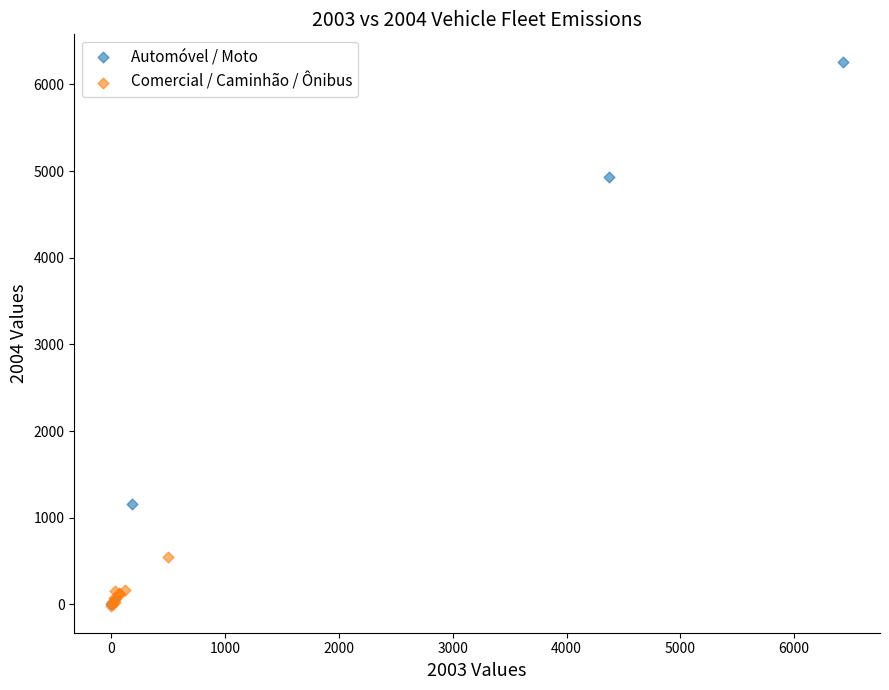

Which series reaches the maximum Y coordinate?

Automóvel / Moto